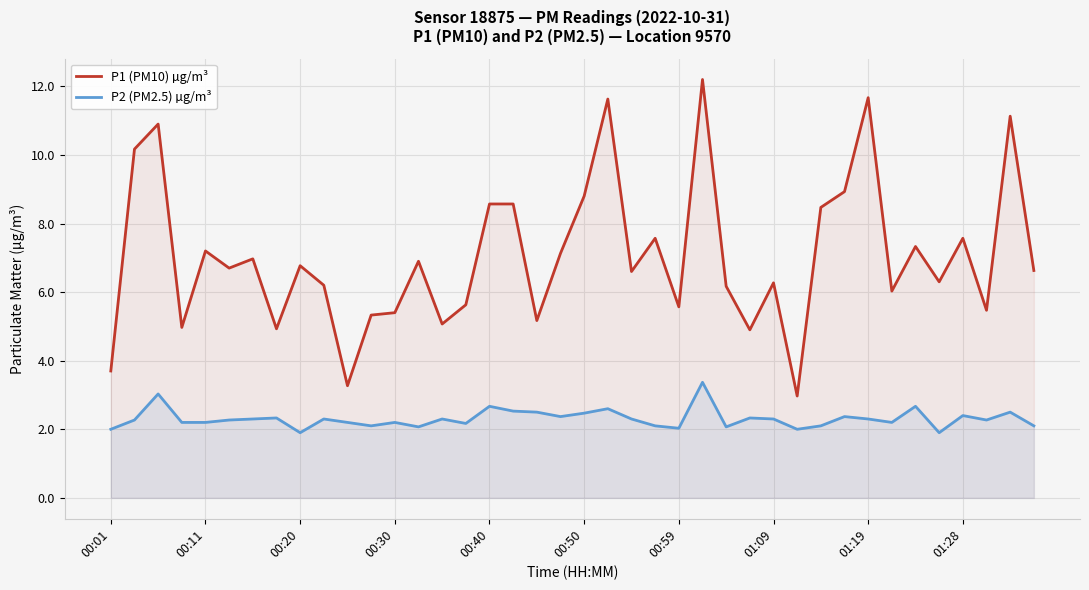

Is it true that P1 (PM10) µg/m³ equals 14.8 at 31?

False